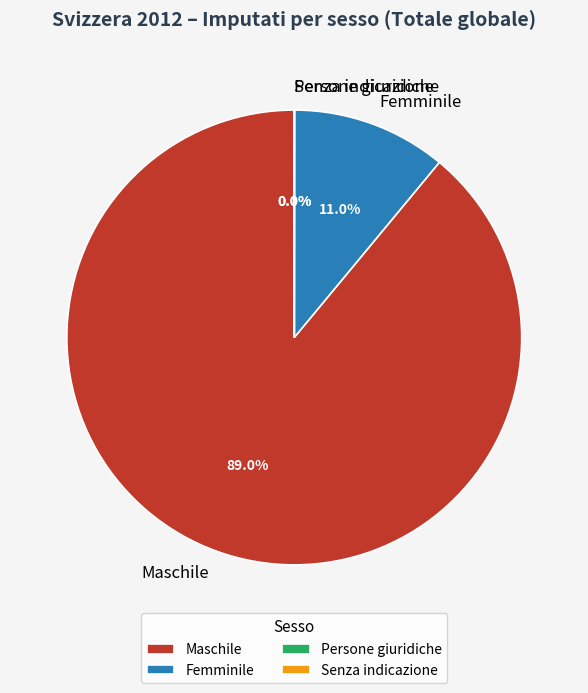

How much of the chart is everything except Maschile?

11.0%